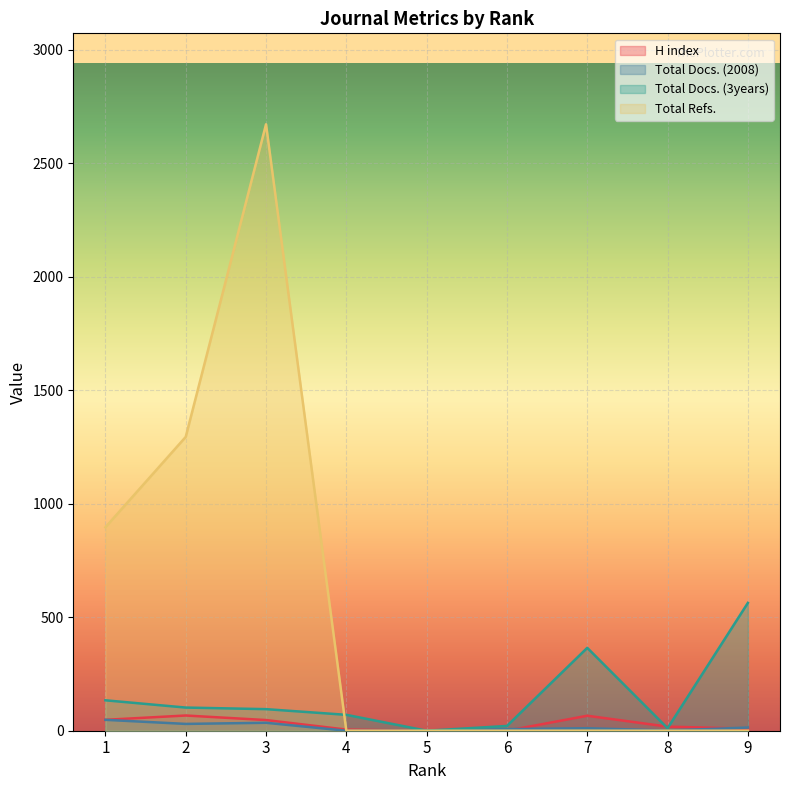

How many lines are shown in the chart?

4